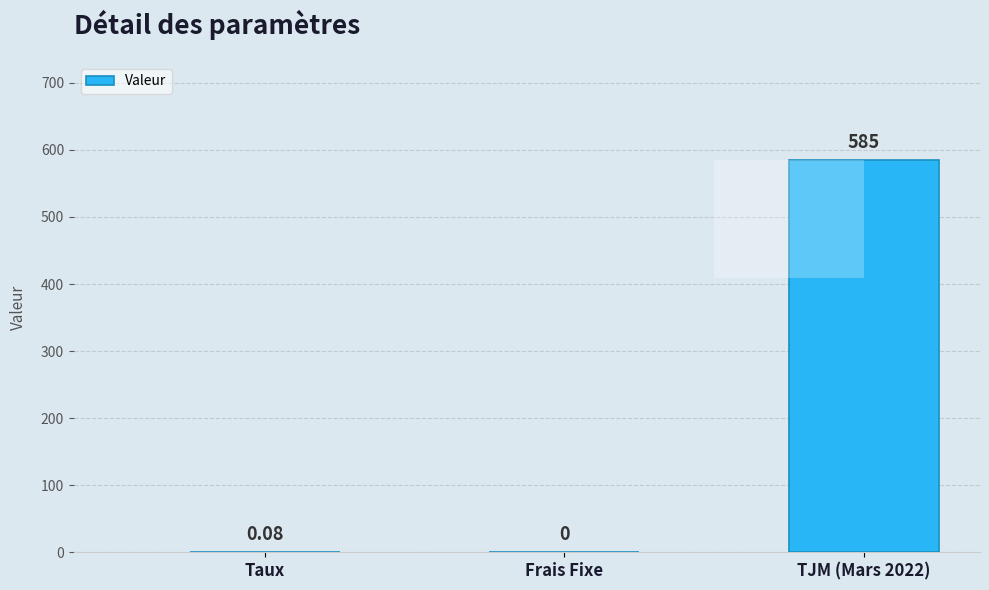

The chart shows a value of -232.3 at Frais Fixe. True or false?

False